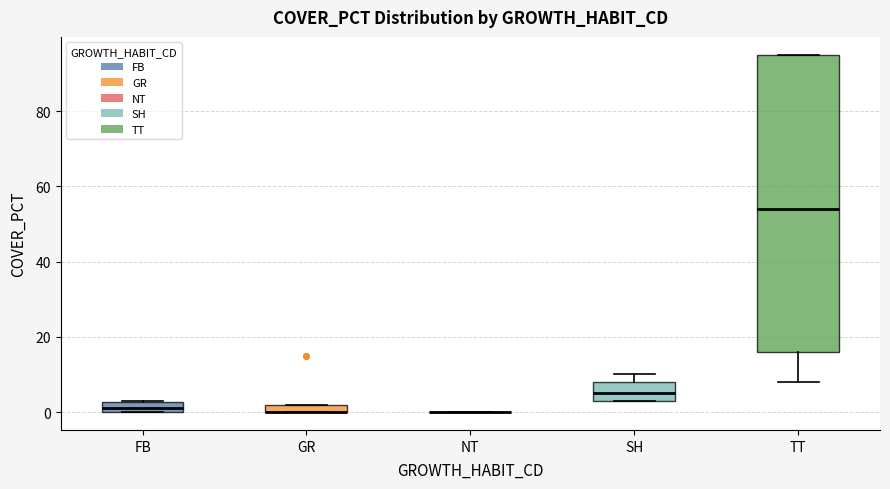

Which box is the tallest, from its lower edge to its upper edge?

TT